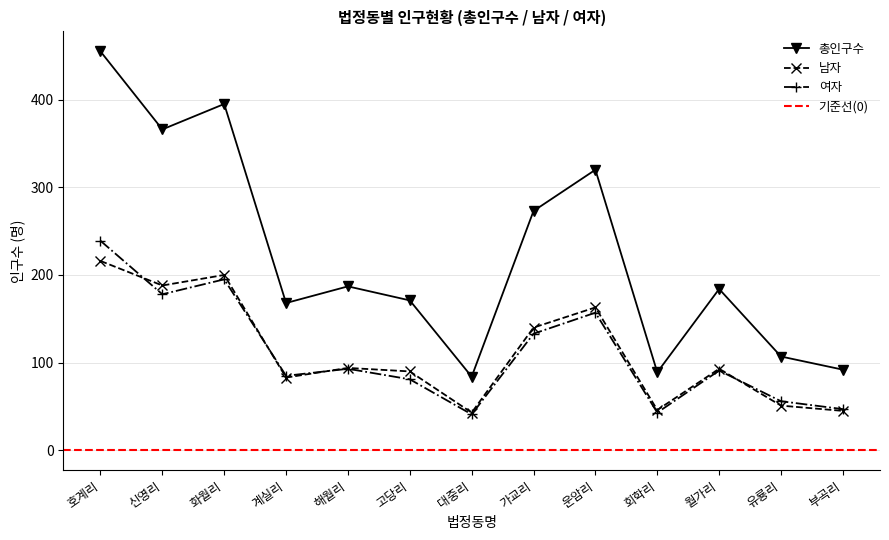

What is the label of the 2nd point from the left?

신영리